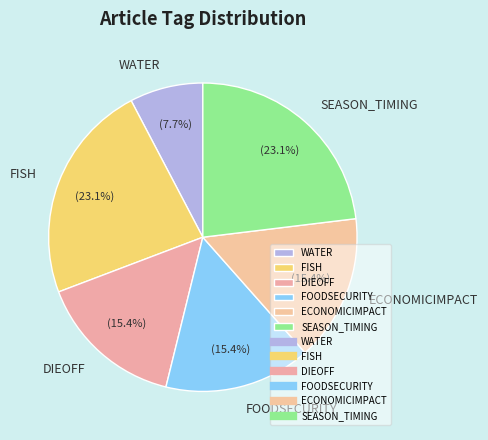

Count the number of slices in the pie.

6